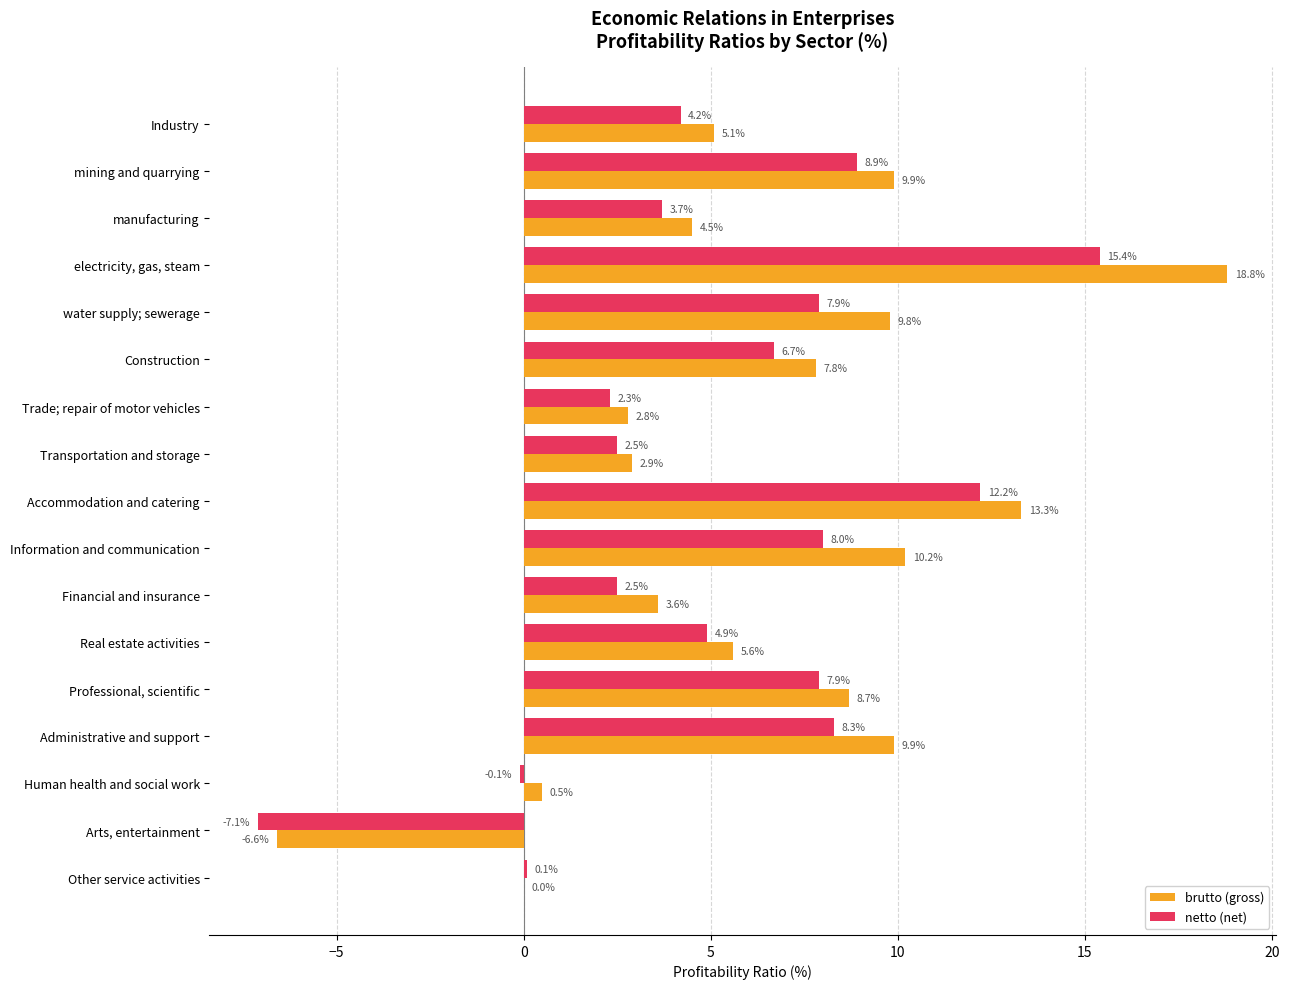

Is the value of brutto (gross) at Trade; repair of motor vehicles greater than the value of netto (net) at Arts, entertainment?

Yes